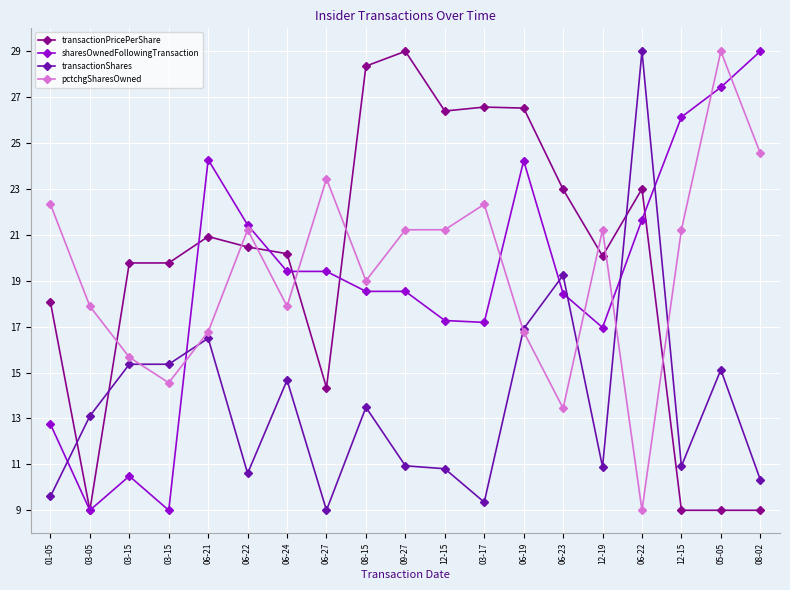

At which label does sharesOwnedFollowingTransaction reach its peak?

08-02